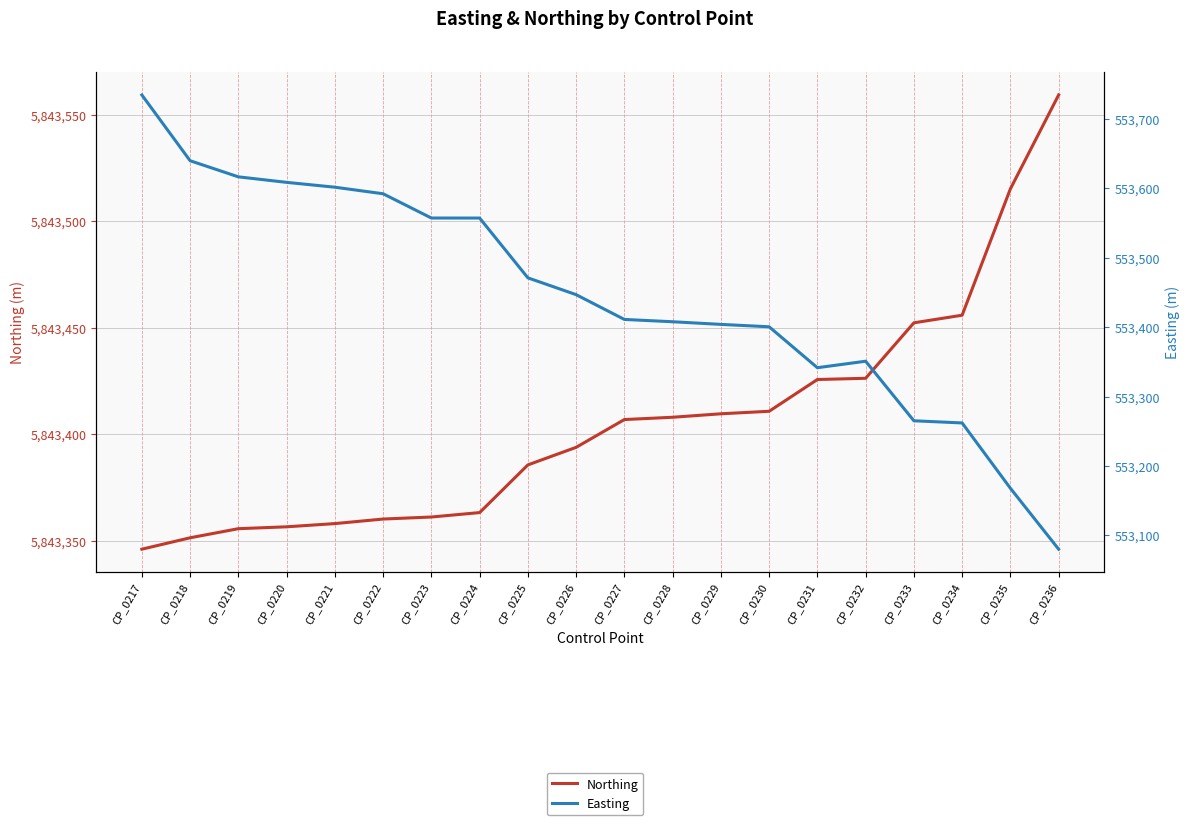

At which category is the sum across all series the highest?

CP_0217